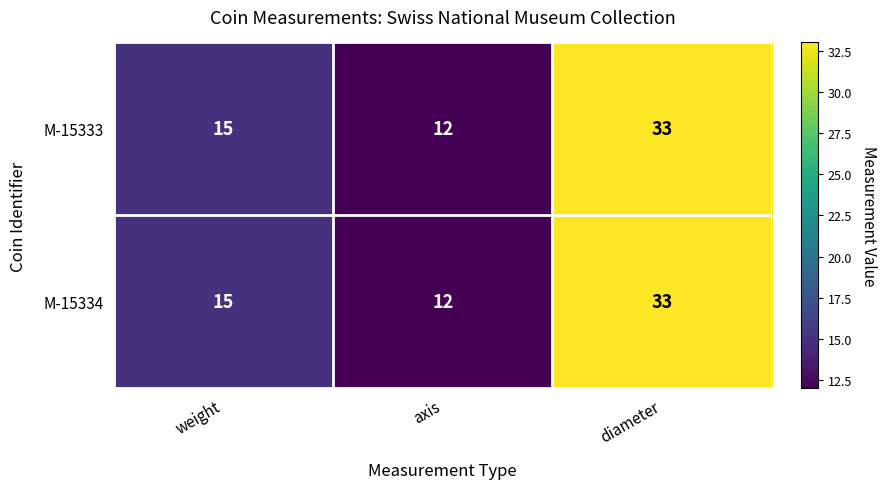

Rank the categories by M-15334 value from lowest to highest.

axis, weight, diameter